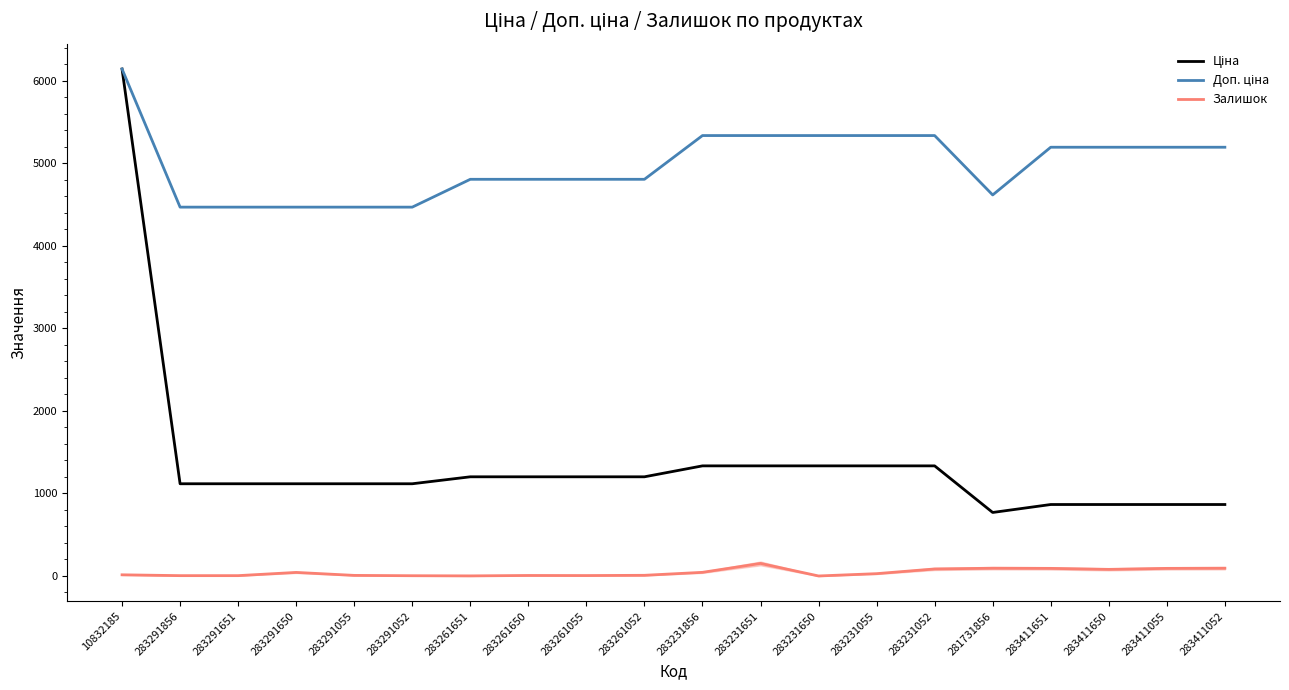

What is the average value of the Залишок series?

42.8